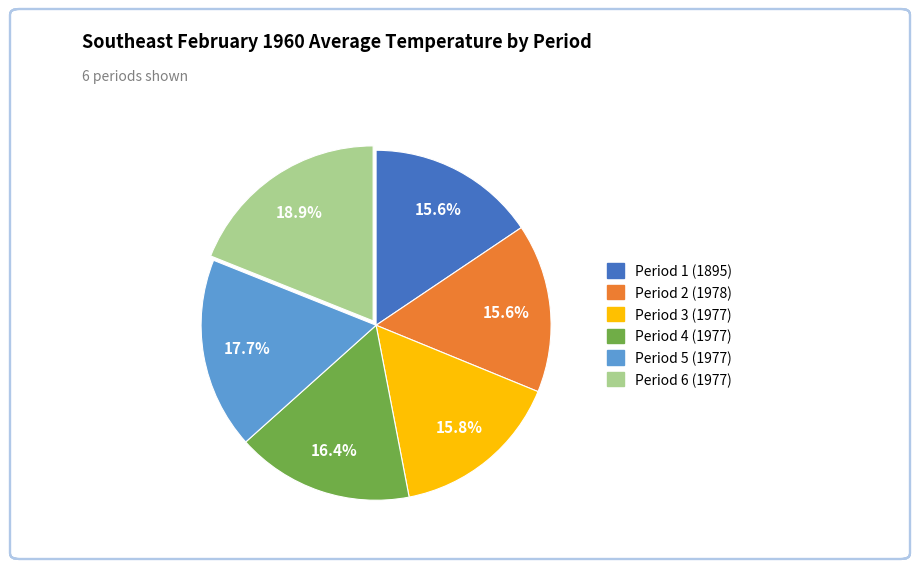

Is there a majority slice in this chart?

No